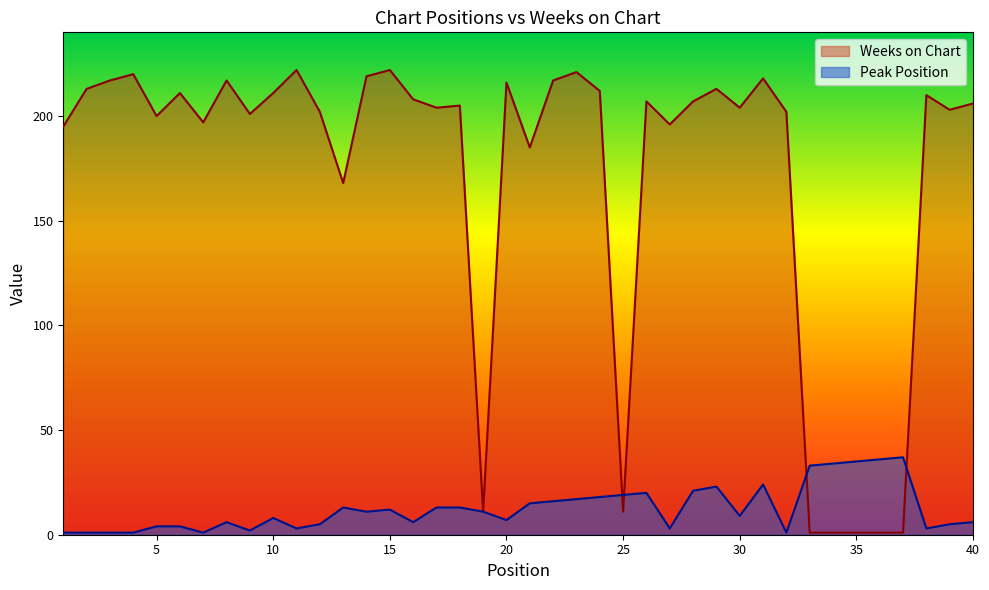

Between 28 and 1, which is larger?

28